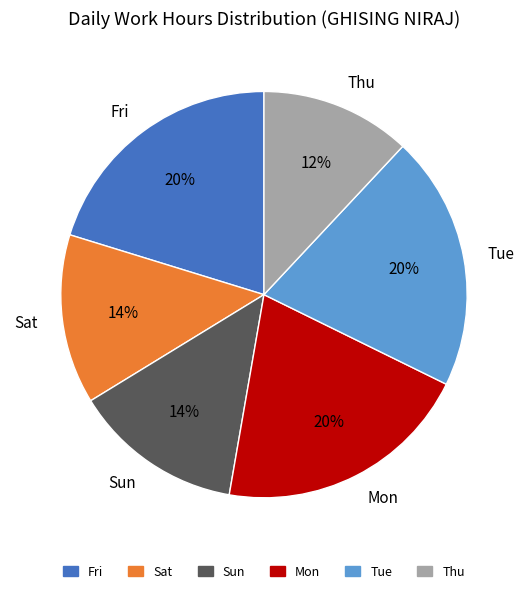

Which category has the smallest portion of the pie?

Thu